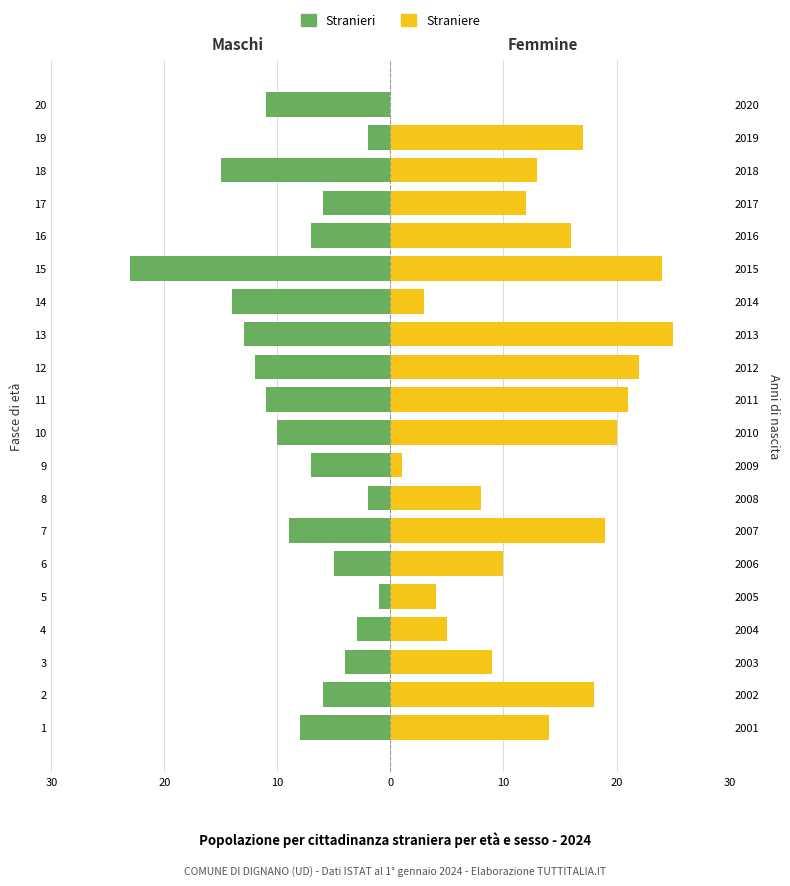

Which series has the largest total across all categories?

Straniere